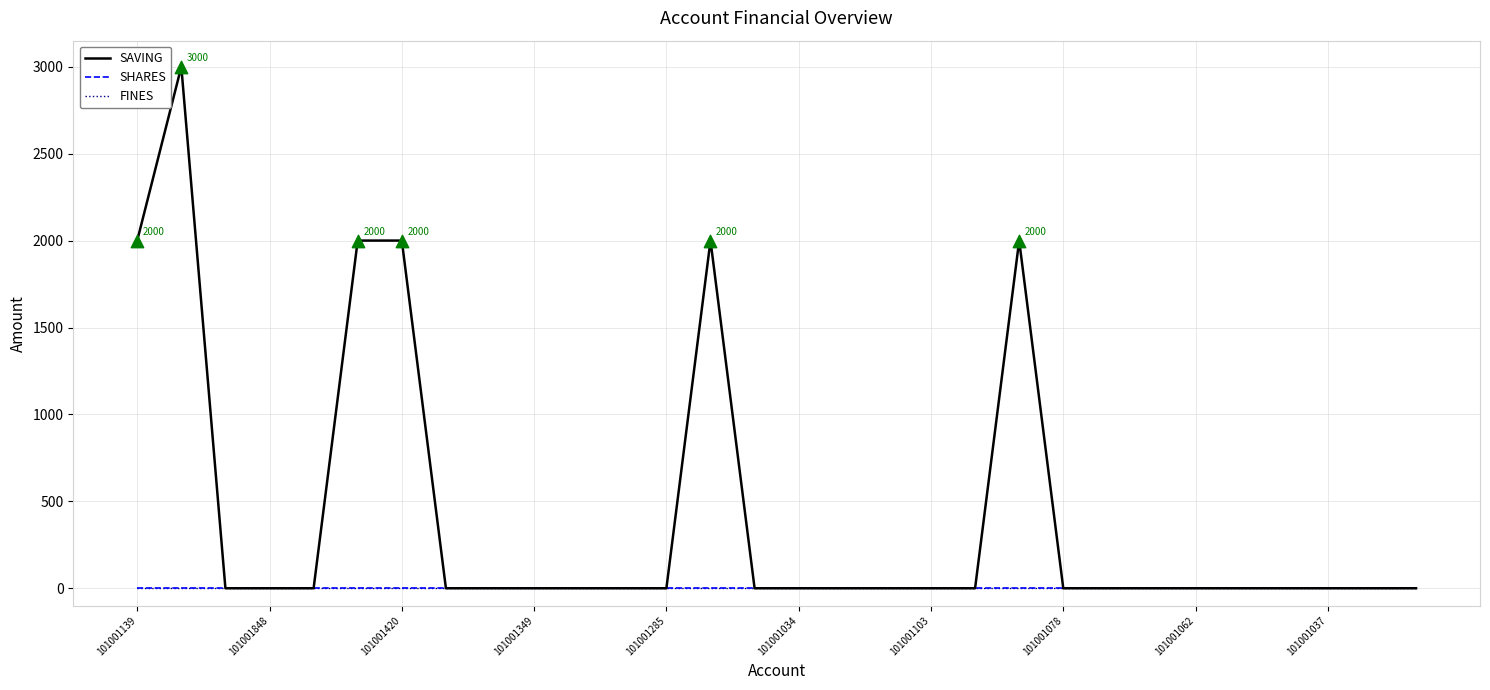

What are all the series names shown in the legend?

SAVING, SHARES, FINES